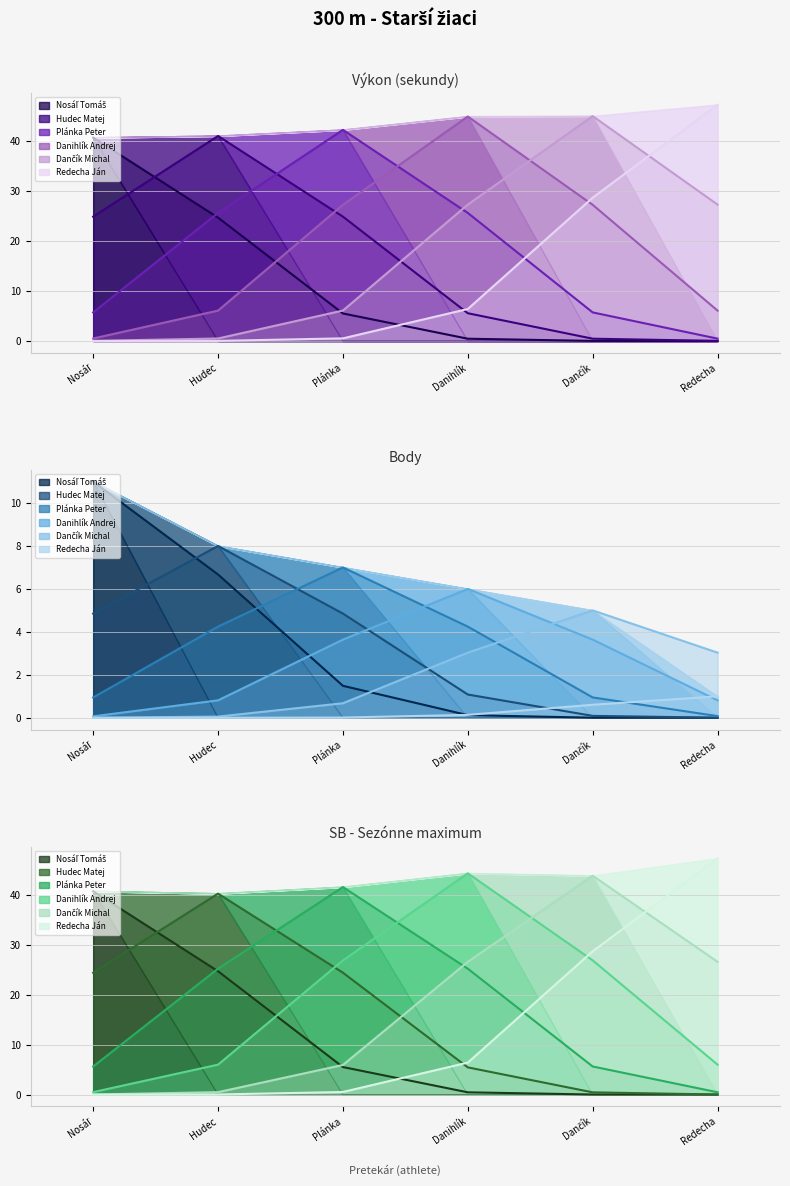

Does the chart display data point markers on the line(s)?

No